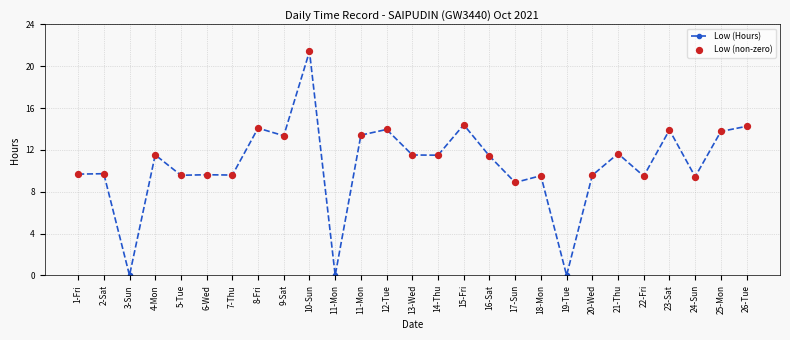

Between 19-Tue and 10-Sun, which is larger?

10-Sun